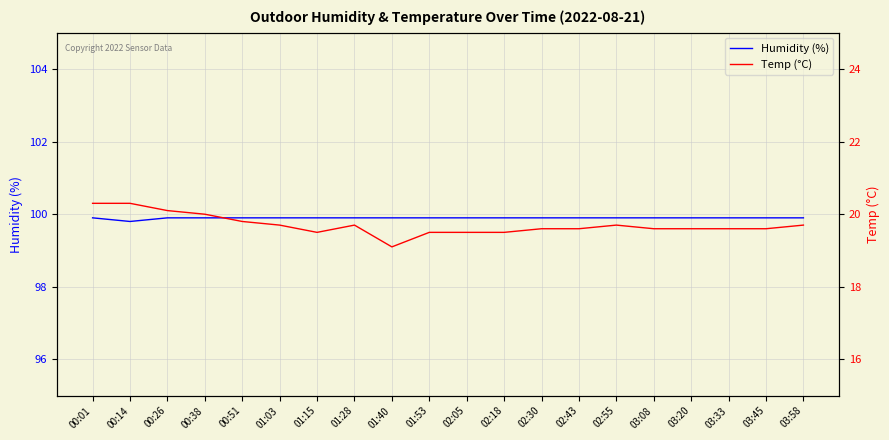

At which category does Humidity (%) reach its first local valley?

00:14